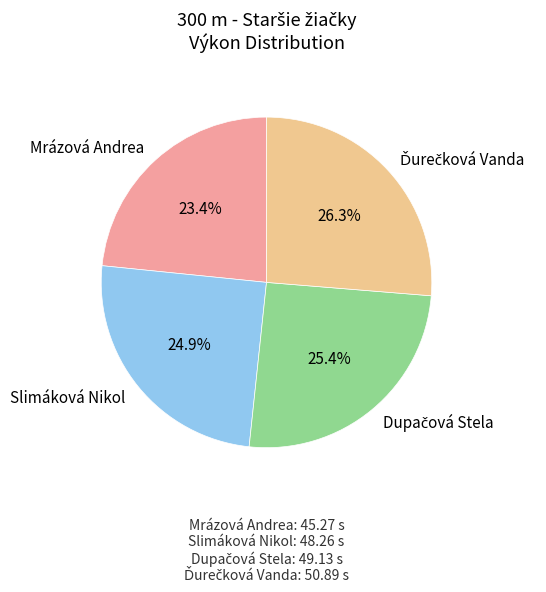

Does Slimáková Nikol account for over 50% of the chart?

No